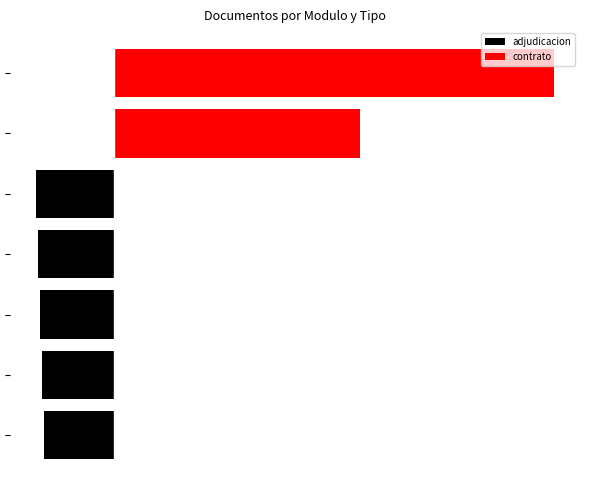

What is the average value of the contrato series?

49